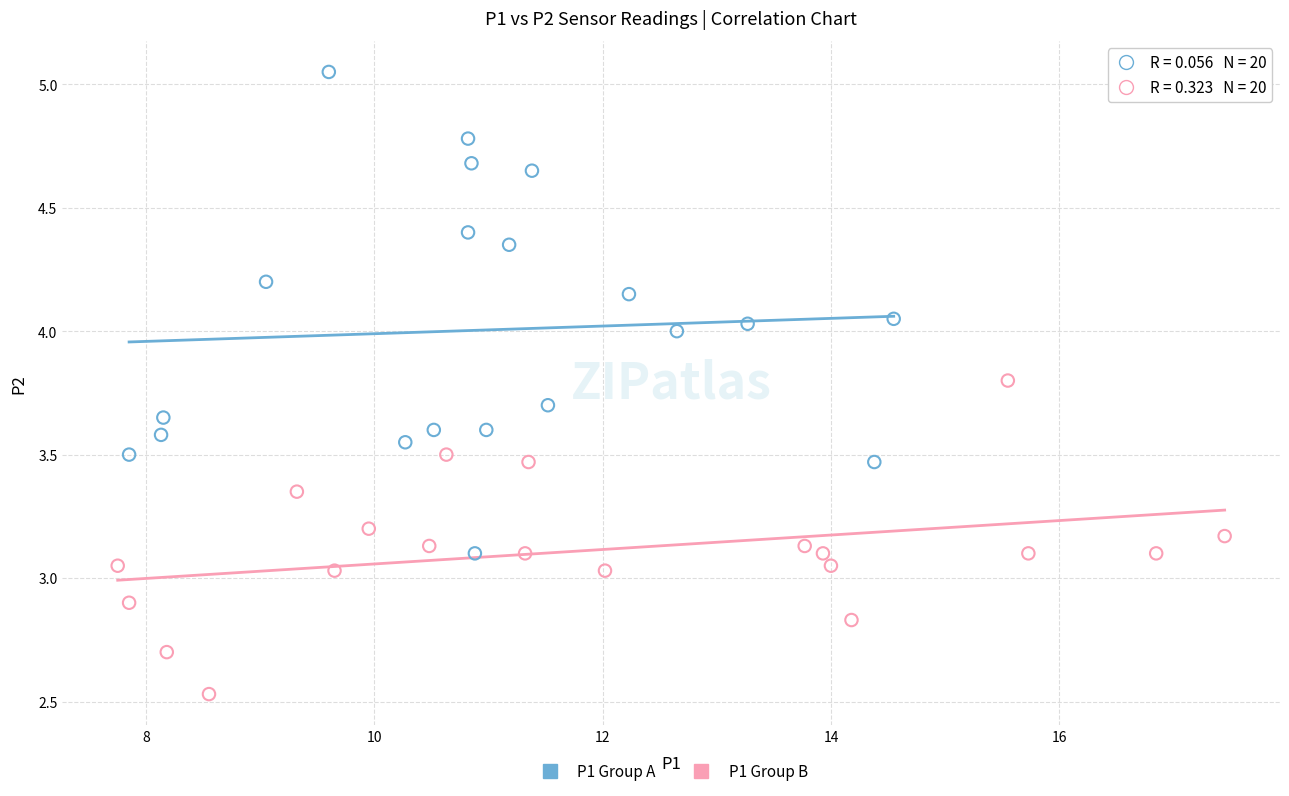

Which series contains the lowest Y value?

P1 Group B